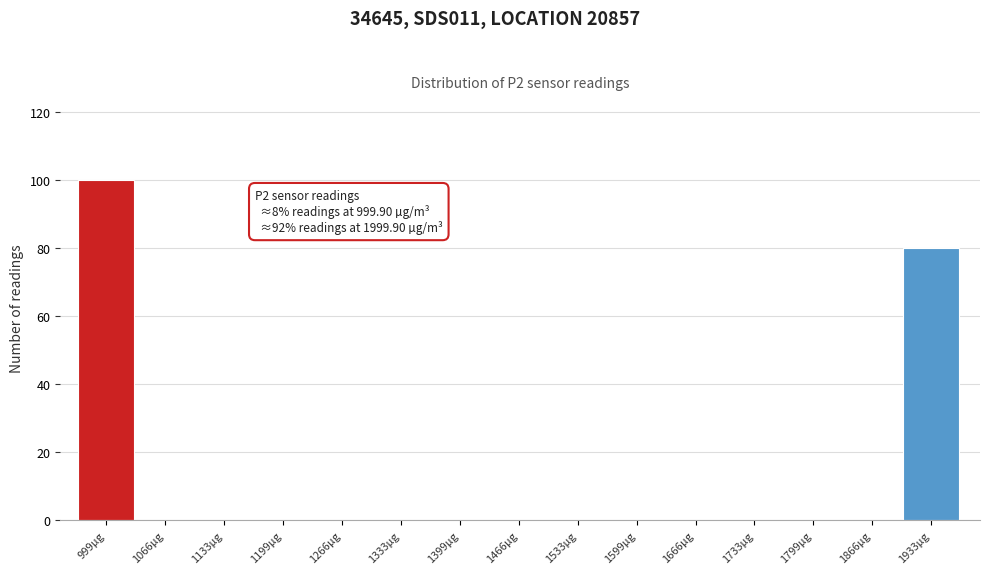

Reading left to right, transcribe all the data shown in this chart.

999µg=100	1066µg=0	1133µg=0	1199µg=0	1266µg=0	1333µg=0	1399µg=0	1466µg=0	1533µg=0	1599µg=0	1666µg=0	1733µg=0	1799µg=0	1866µg=0	1933µg=80